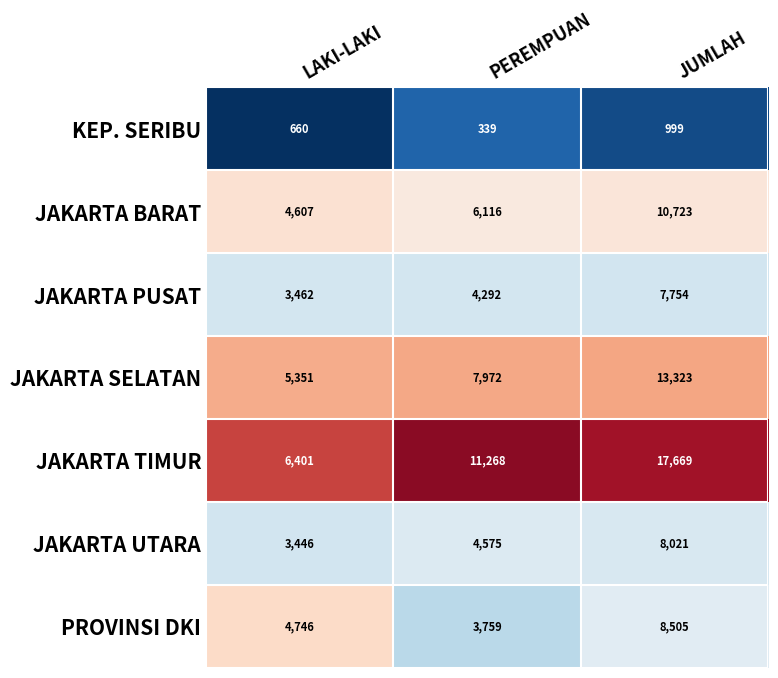

Reading left to right, transcribe all the data shown in this chart.

KEP. SERIBU: LAKI-LAKI=660	PEREMPUAN=339	JUMLAH=999
JAKARTA BARAT: LAKI-LAKI=4607	PEREMPUAN=6116	JUMLAH=10723
JAKARTA PUSAT: LAKI-LAKI=3462	PEREMPUAN=4292	JUMLAH=7754
JAKARTA SELATAN: LAKI-LAKI=5351	PEREMPUAN=7972	JUMLAH=13323
JAKARTA TIMUR: LAKI-LAKI=6401	PEREMPUAN=11268	JUMLAH=17669
JAKARTA UTARA: LAKI-LAKI=3446	PEREMPUAN=4575	JUMLAH=8021
PROVINSI DKI: LAKI-LAKI=4746	PEREMPUAN=3759	JUMLAH=8505